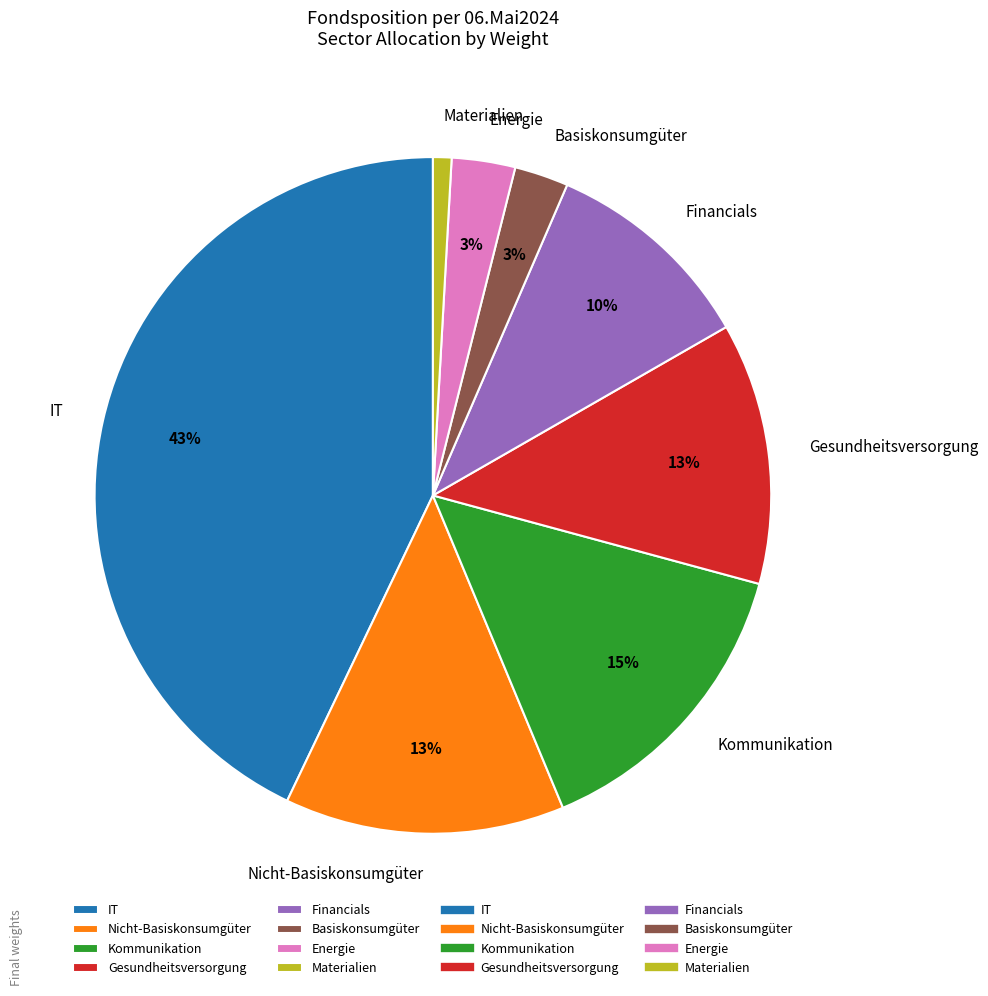

Is there a majority slice in this chart?

No